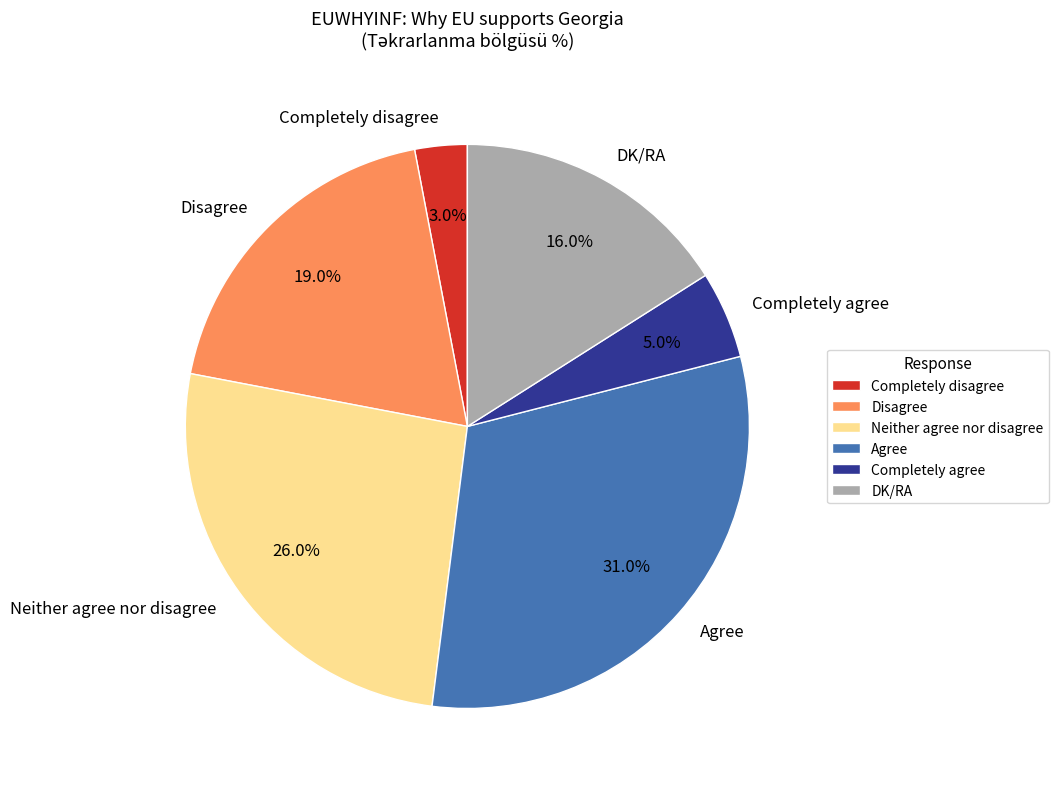

To the nearest percent, what is the difference between the Neither agree nor disagree and Agree slice percentages?

5%